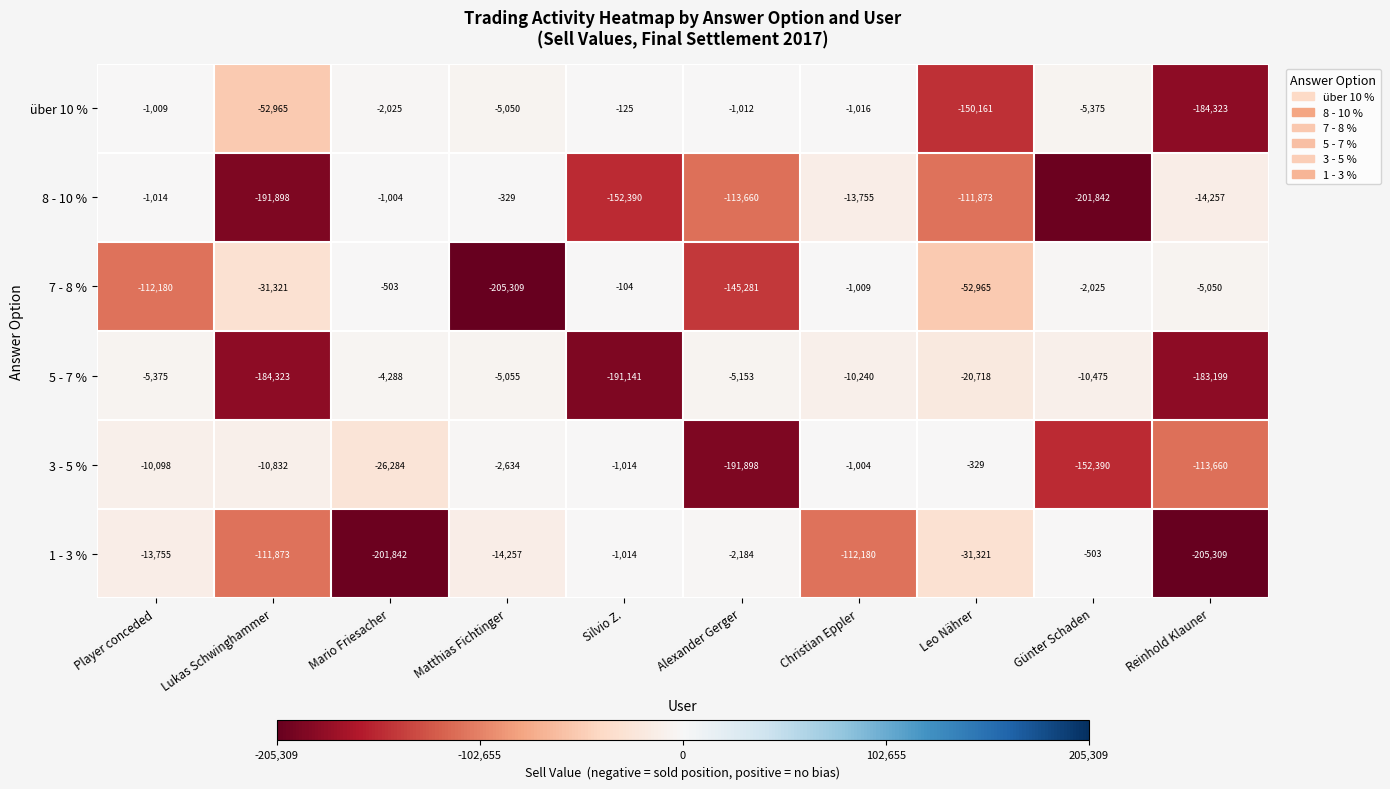

What is the spread (max minus min) of values at Player conceded?

111171